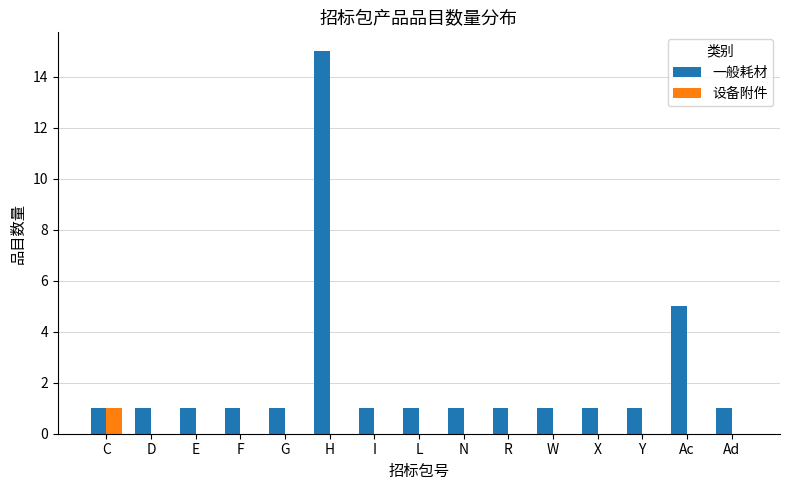

What is the sum of all 一般耗材 values?

33